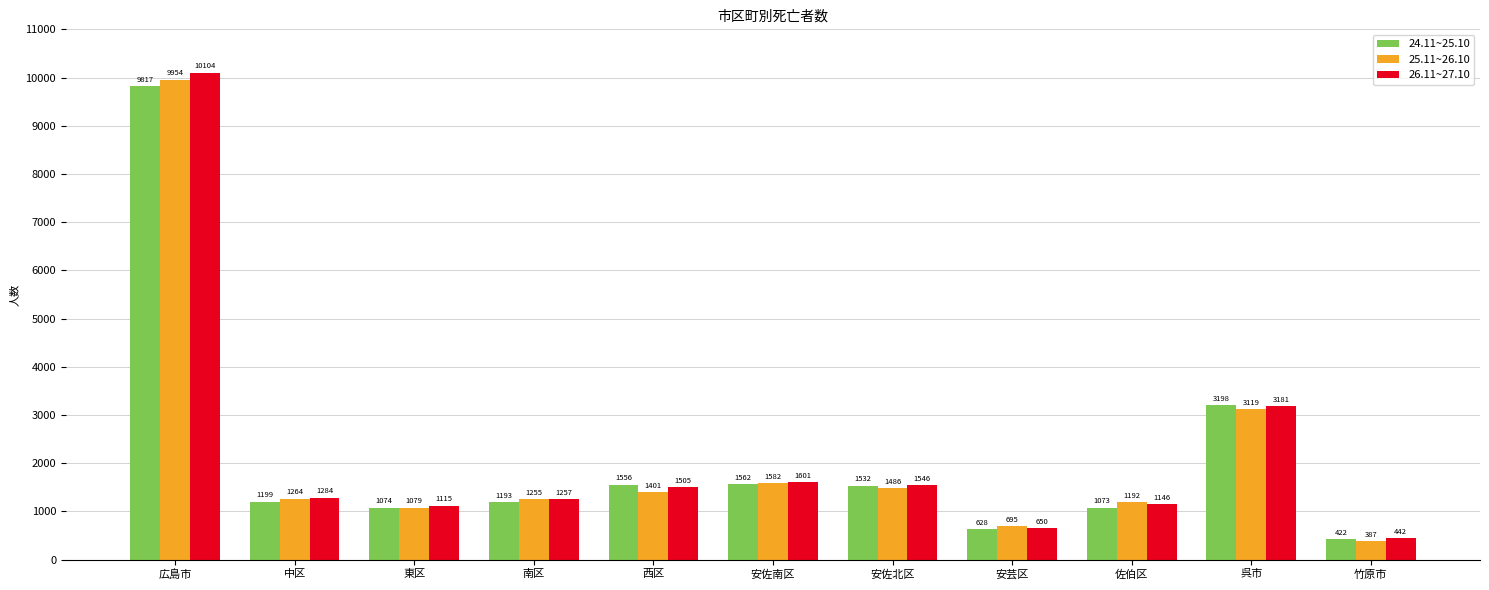

At how many categories does at least one series exceed 2127?

2